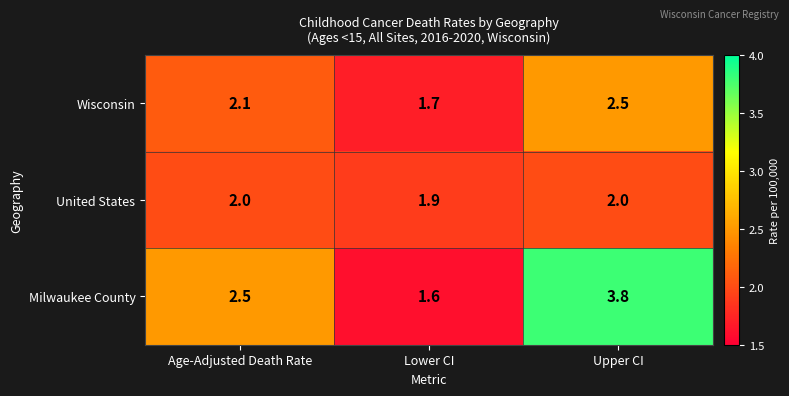

Rank the series by their average value, from highest to lowest.

Milwaukee County, Wisconsin, United States